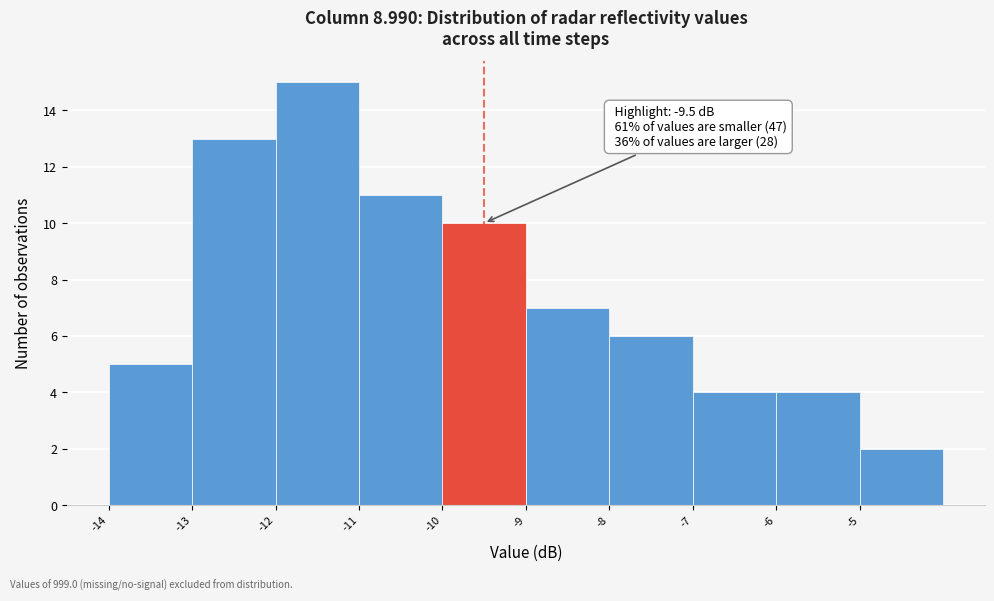

Which range on the x-axis has the tallest bar?

-12 to -11